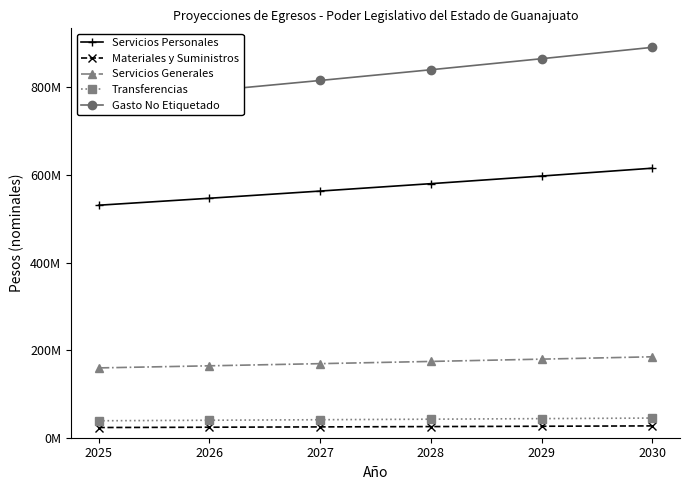

What is the value of the Servicios Generales point at the 3rd from the left?

169140771.2